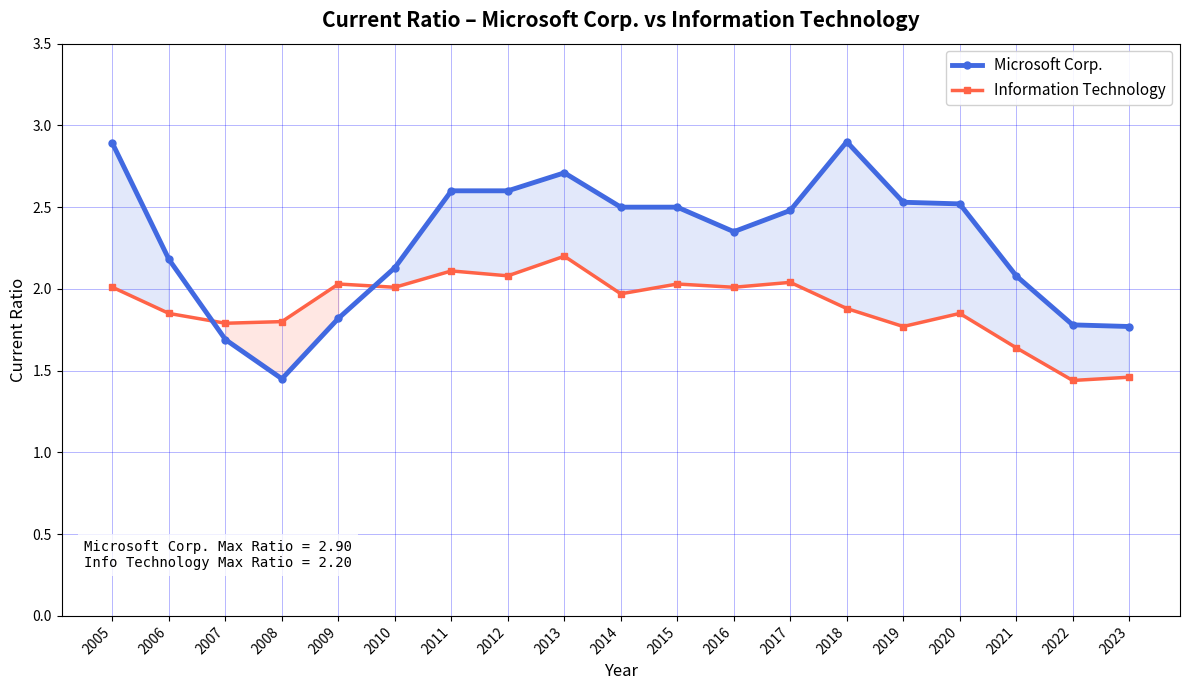

What is the difference between the maximum and minimum values in the Information Technology series?

0.8